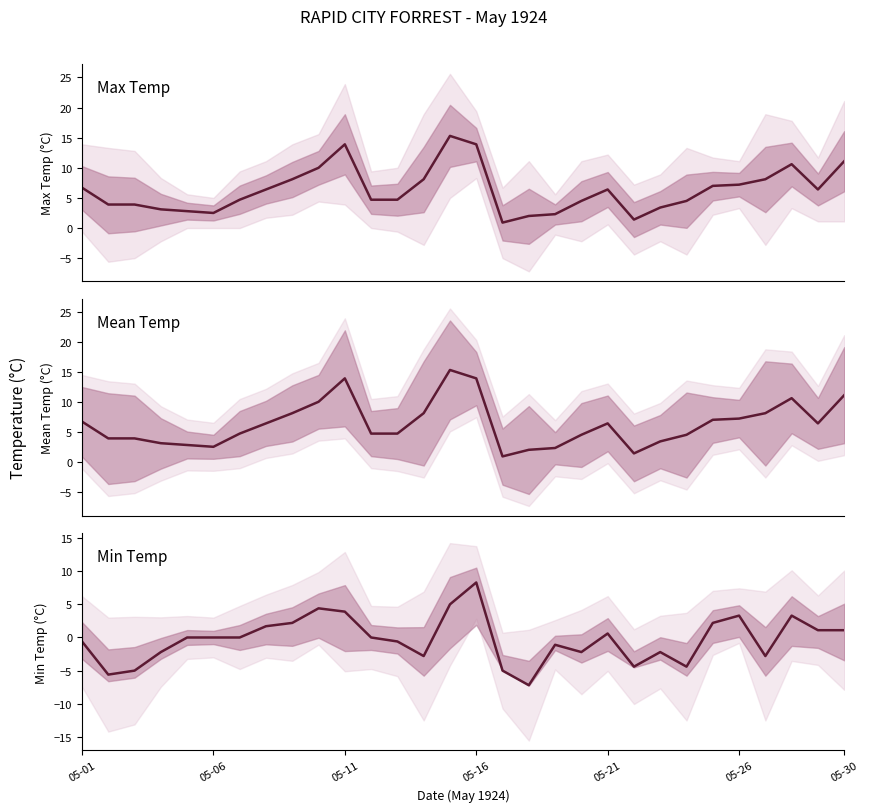

What is the difference between the Min Temp (°C) values at 18 and 12?

0.5